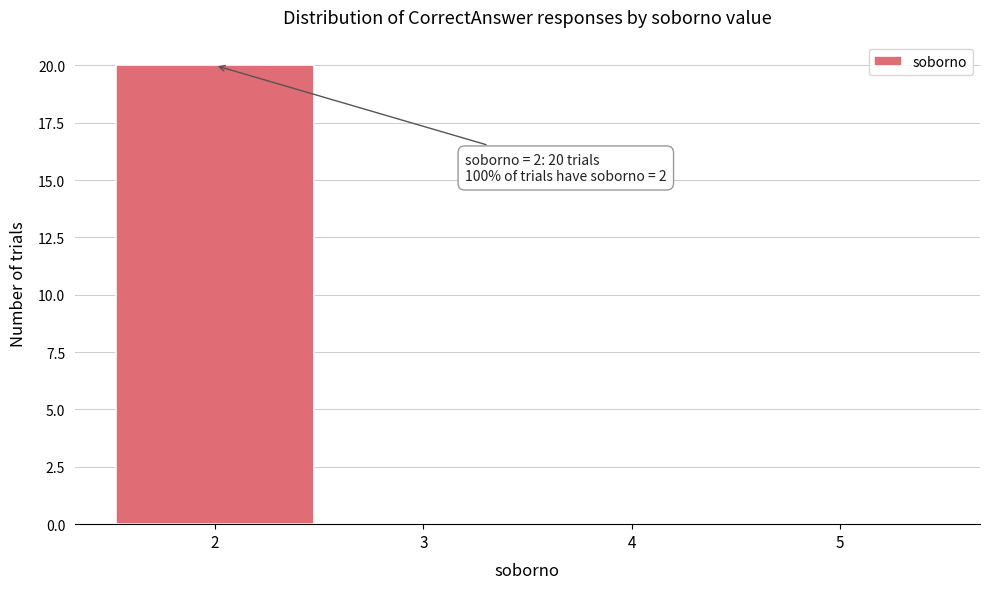

Over which range of the x-axis is the bar tallest?

1.5 to 2.5